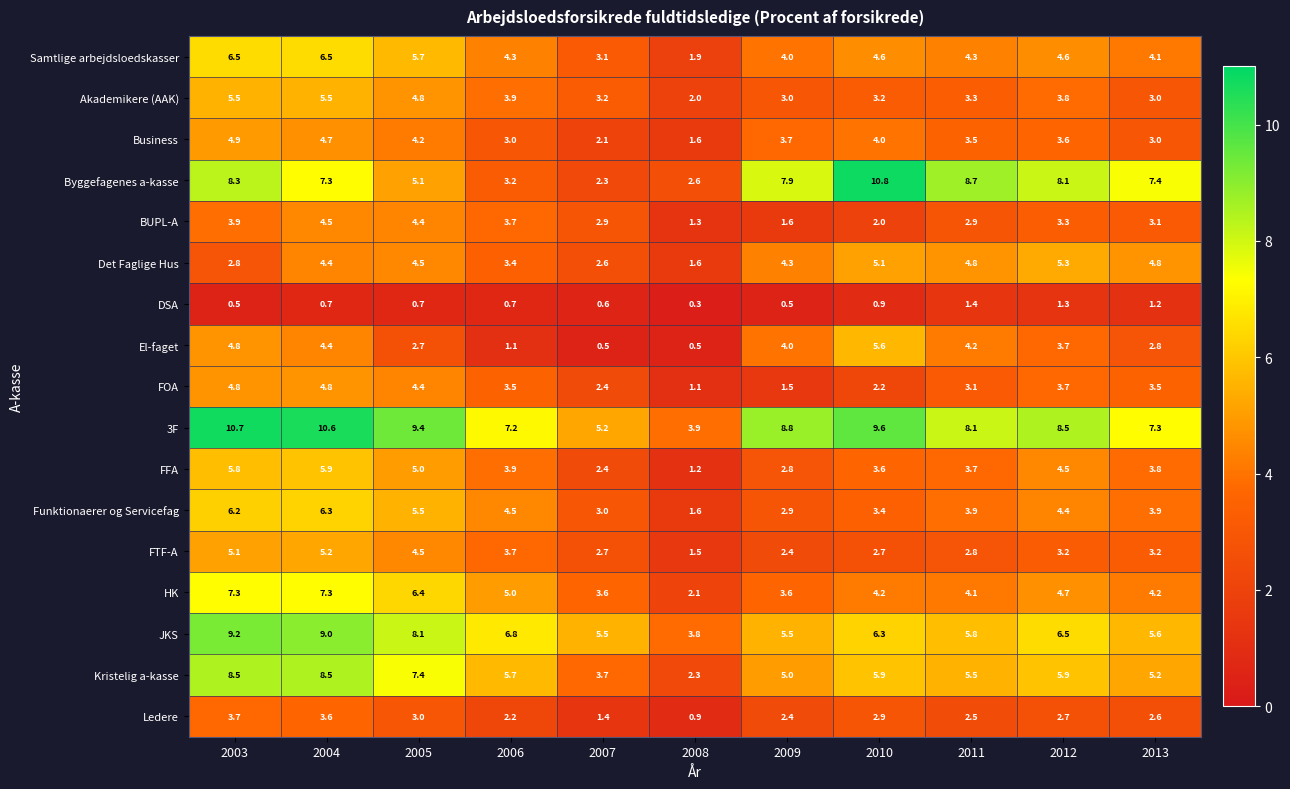

What is the difference between the second highest and minimum values in the JKS series?

5.2